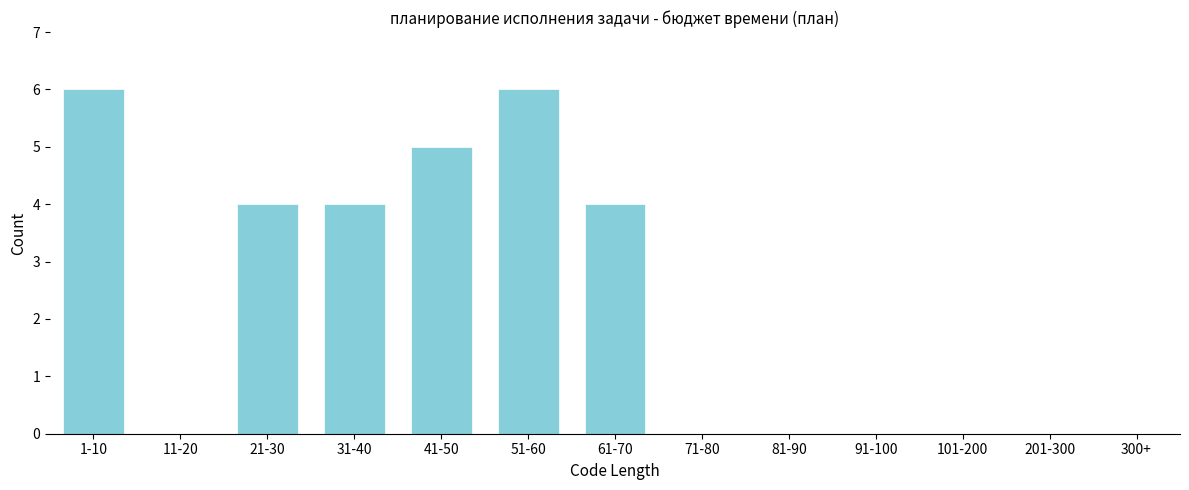

Reading right to left, transcribe all the data shown in this chart.

300+=0	201-300=0	101-200=0	91-100=0	81-90=0	71-80=0	61-70=4	51-60=6	41-50=5	31-40=4	21-30=4	11-20=0	1-10=6